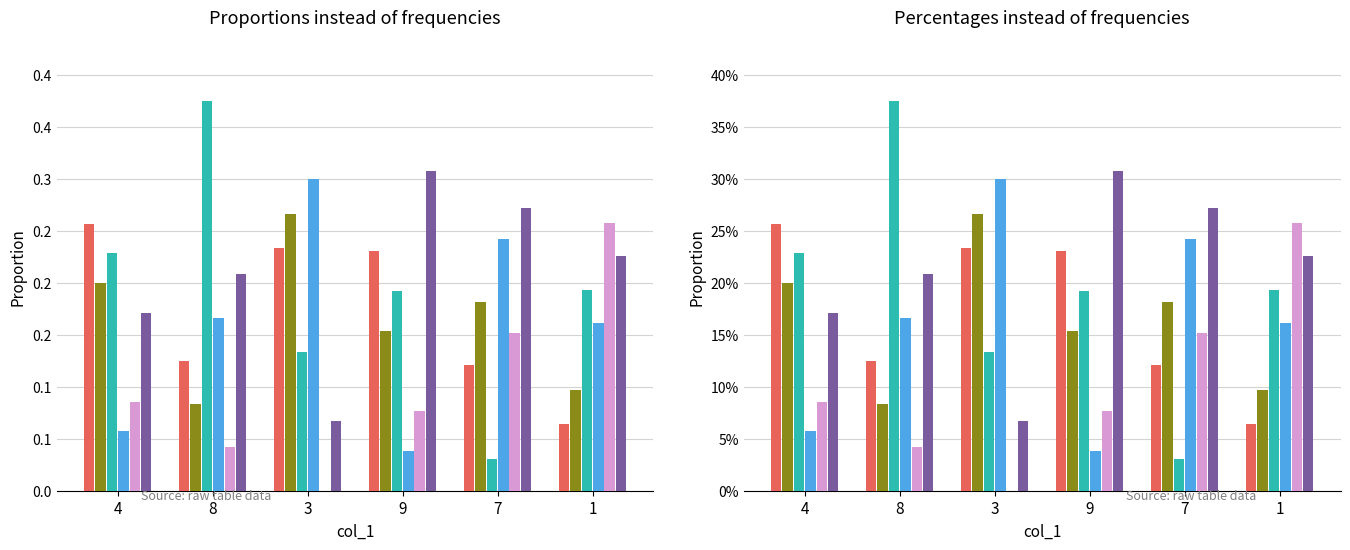

Is the value of col_7 at 3 greater than the value of col_4 at 9?

No